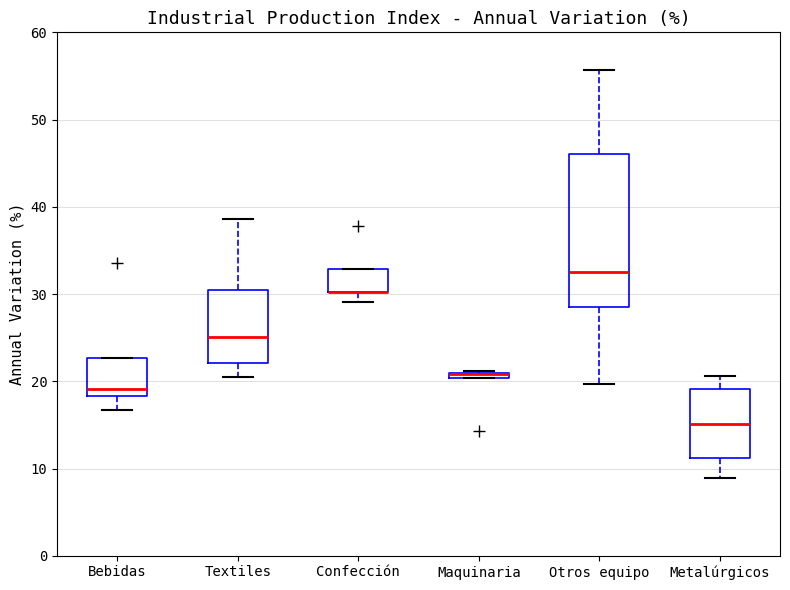

Where is the upper edge of the box for Otros equipo on the y-axis? The values are not printed on the chart, so give them approximately, as read against the axis.

46